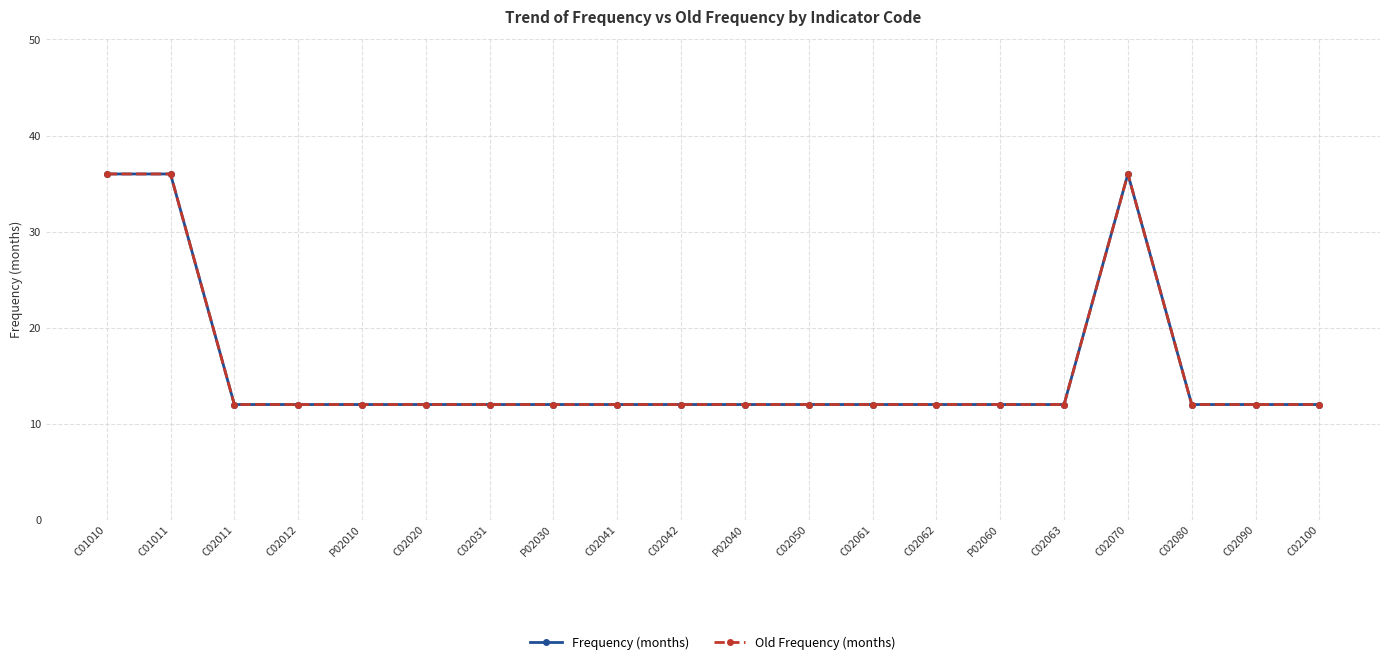

Is this an area chart (filled region under the line)?

No